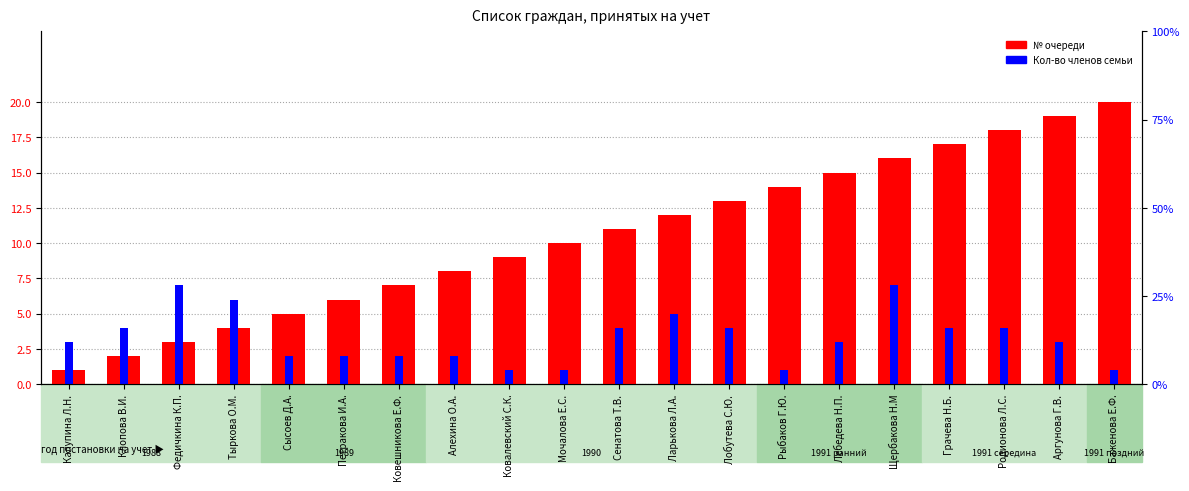

Read the Кол-во членов семьи value at Тыркова О.М..

6